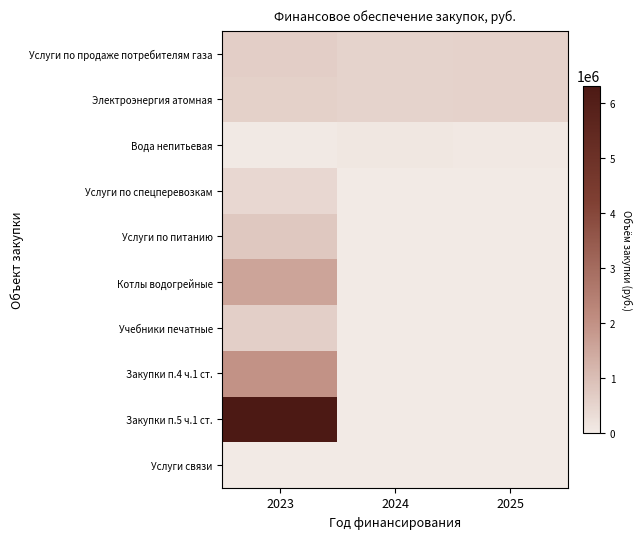

At which category is the sum across all series the highest?

2023